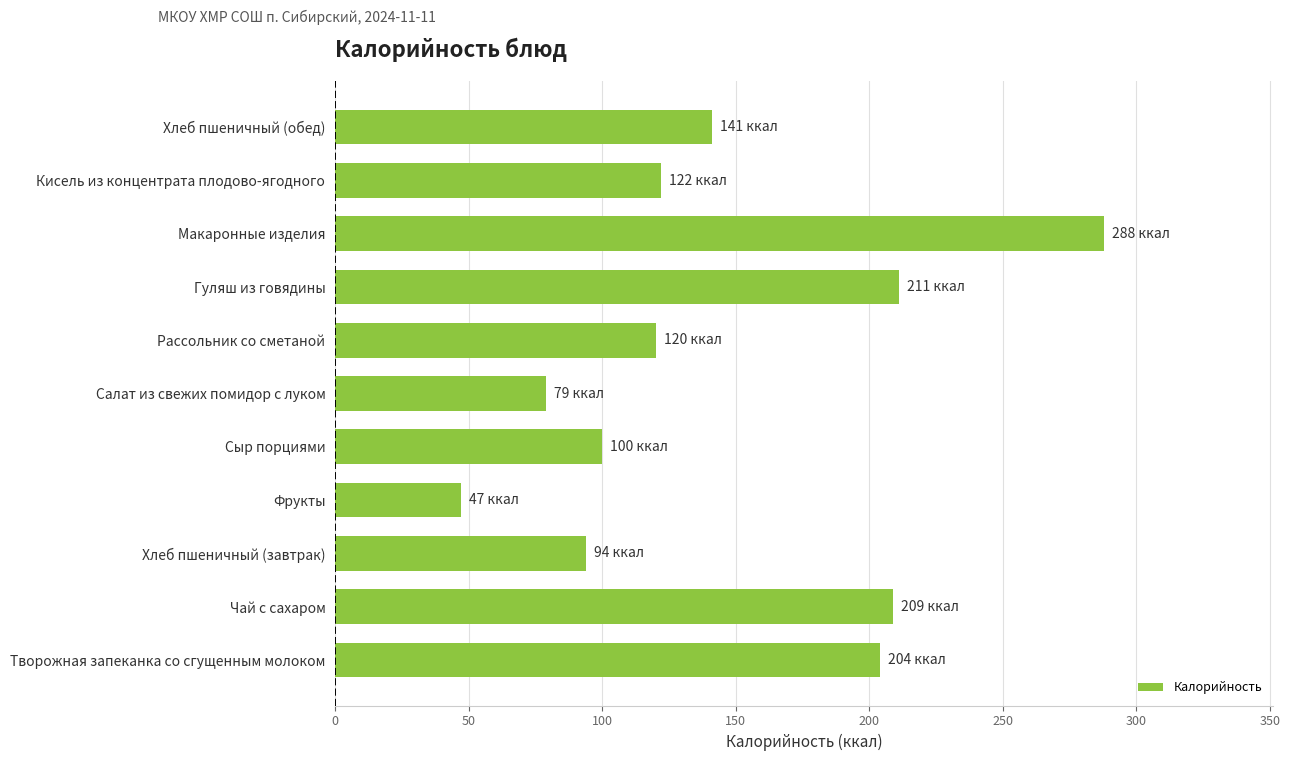

Reading bottom to top, list all the values displayed in this chart.

Творожная запеканка со сгущенным молоком=204	Чай с сахаром=209	Хлеб пшеничный (завтрак)=94	Фрукты=47	Сыр порциями=100	Салат из свежих помидор с луком=79	Рассольник со сметаной=120	Гуляш из говядины=211	Макаронные изделия=288	Кисель из концентрата плодово-ягодного=122	Хлеб пшеничный (обед)=141